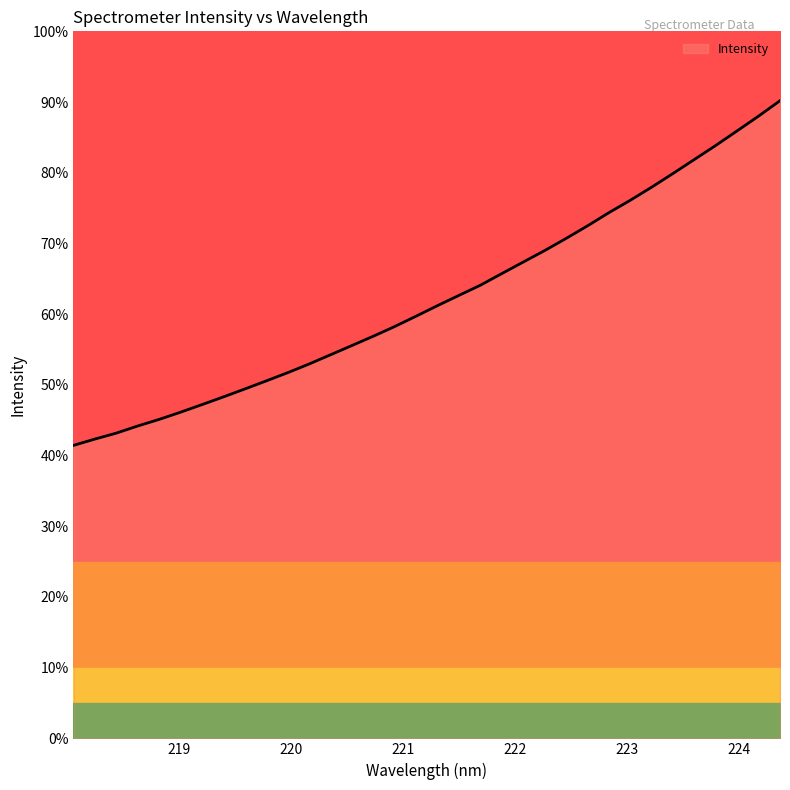

True or false: the data shows 2422.7 at 220.7354.

False